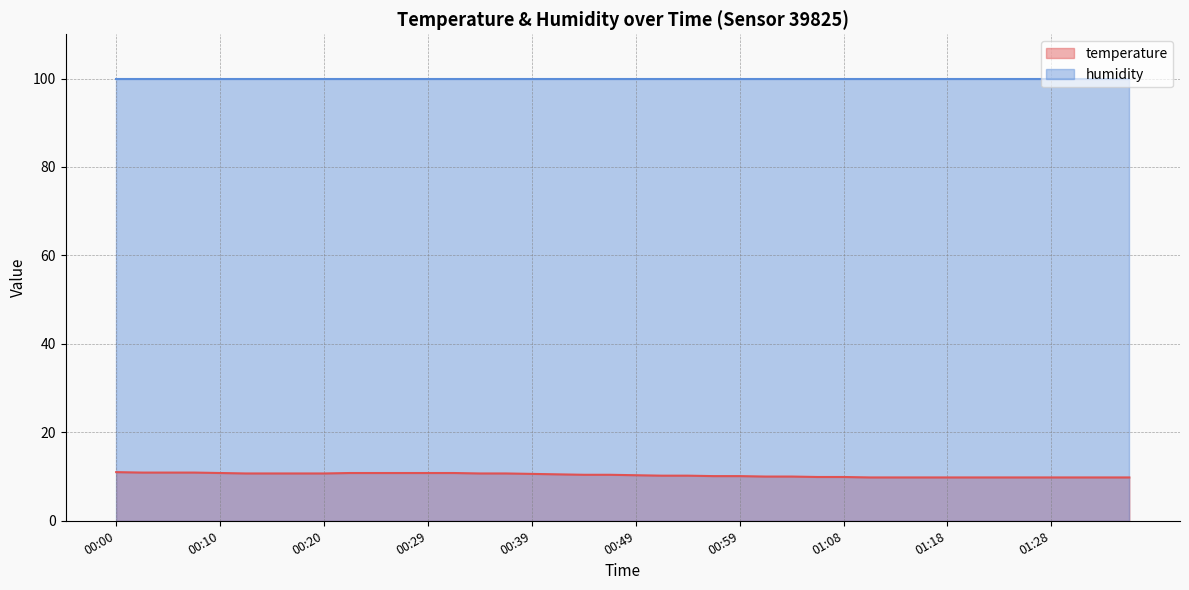

What is the difference between the maximum and minimum values?

1.2